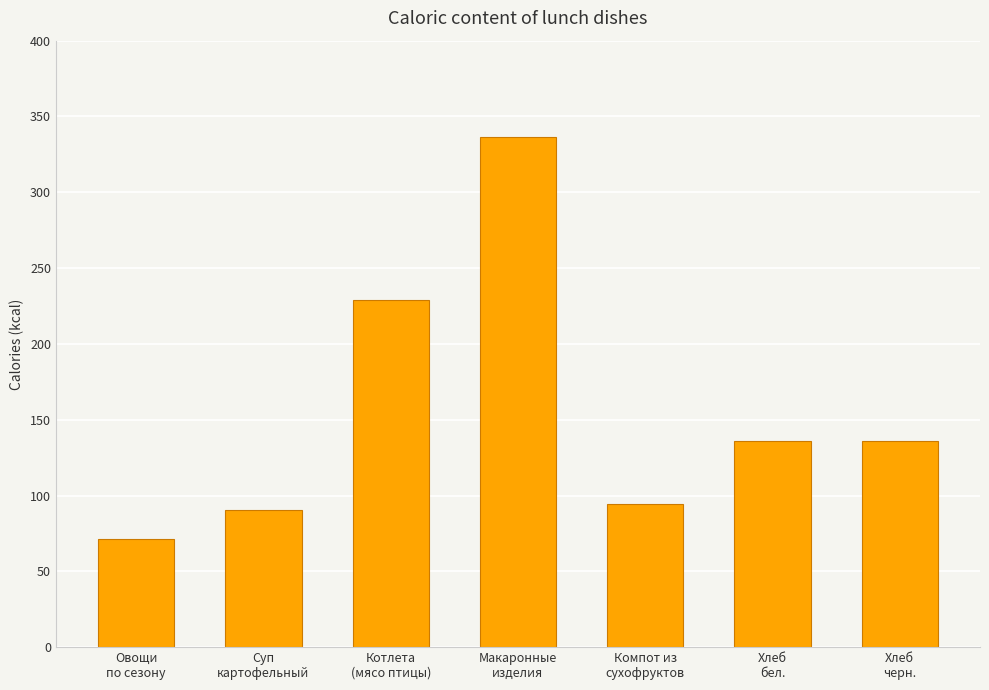

What is the difference between the maximum and minimum values?

265.5